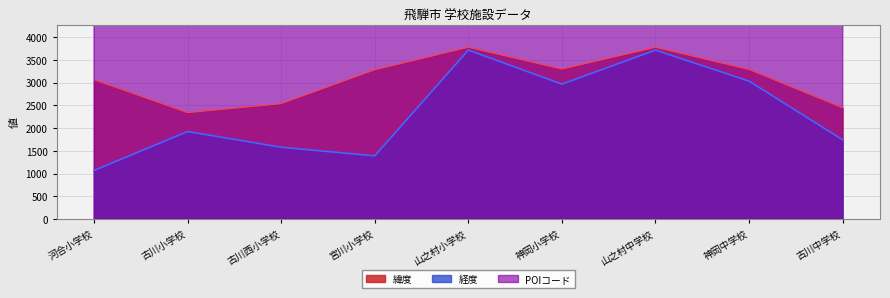

Which label corresponds to the smallest value in the chart?

河合小学校